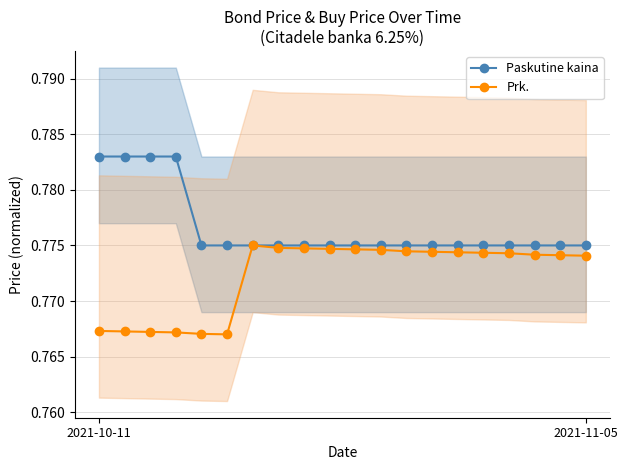

Is it true that Paskutine kaina equals 0.4 at 11?

False